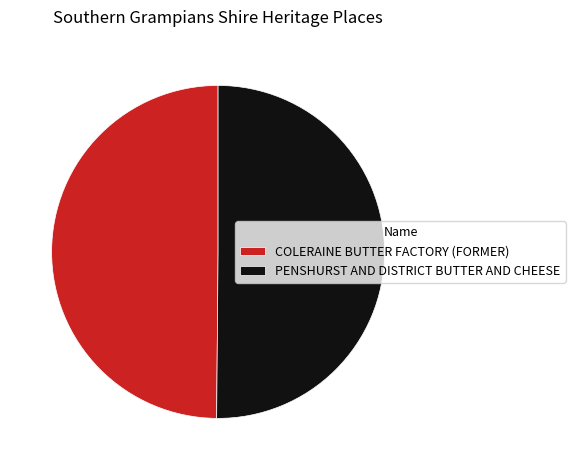

What is the ratio of the value at COLERAINE BUTTER FACTORY (FORMER) to the value at PENSHURST AND DISTRICT BUTTER AND CHEESE?

1.0